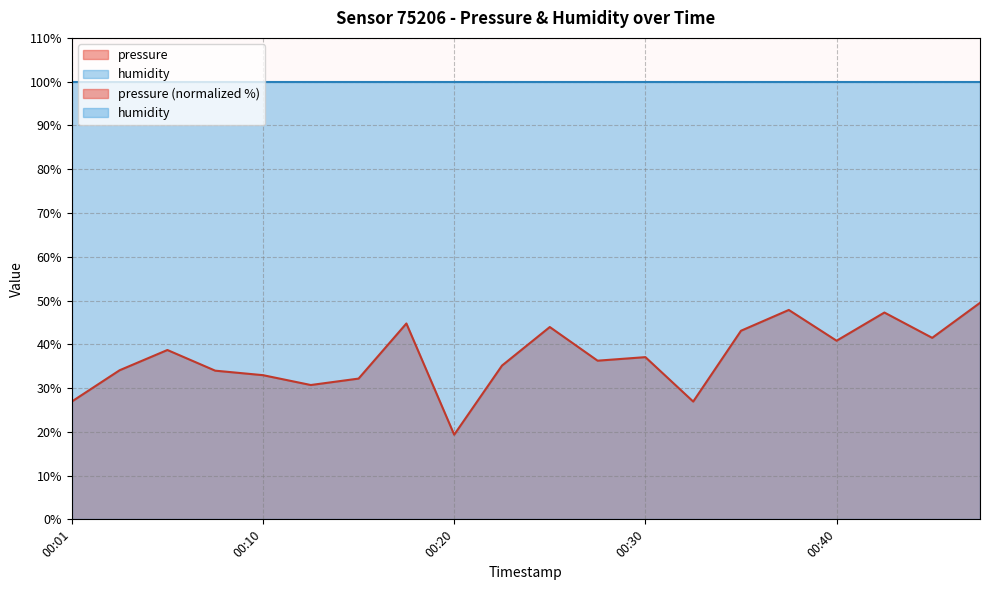

Rank the categories by value from highest to lowest.

00:47, 00:37, 00:42, 00:18, 00:25, 00:35, 00:45, 00:40, 00:06, 00:30, 00:28, 00:23, 00:03, 00:08, 00:10, 00:15, 00:13, 00:01, 00:33, 00:20